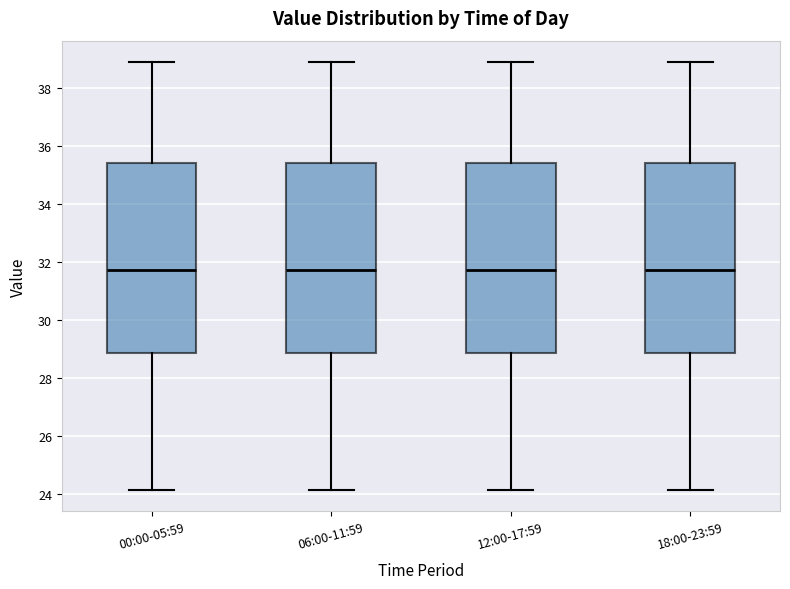

Reading left to right, read every box against the y-axis: the position of its median line, the range the box covers, and the ends of its whiskers. The values are not printed on the chart, so give them approximately, as read against the axis.

00:00-05:59: median 31.8, box 28.8 to 35.4, whiskers 24.2 to 38.8
06:00-11:59: median 31.8, box 28.8 to 35.4, whiskers 24.2 to 38.8
12:00-17:59: median 31.8, box 28.8 to 35.4, whiskers 24.2 to 38.8
18:00-23:59: median 31.8, box 28.8 to 35.4, whiskers 24.2 to 38.8